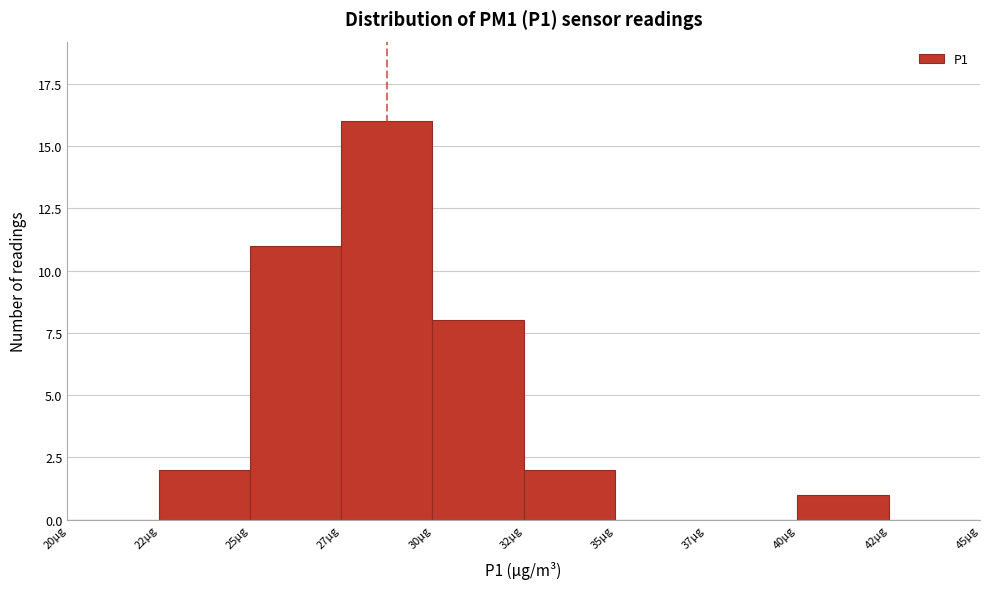

The value at 30µg is 5. True or false?

False